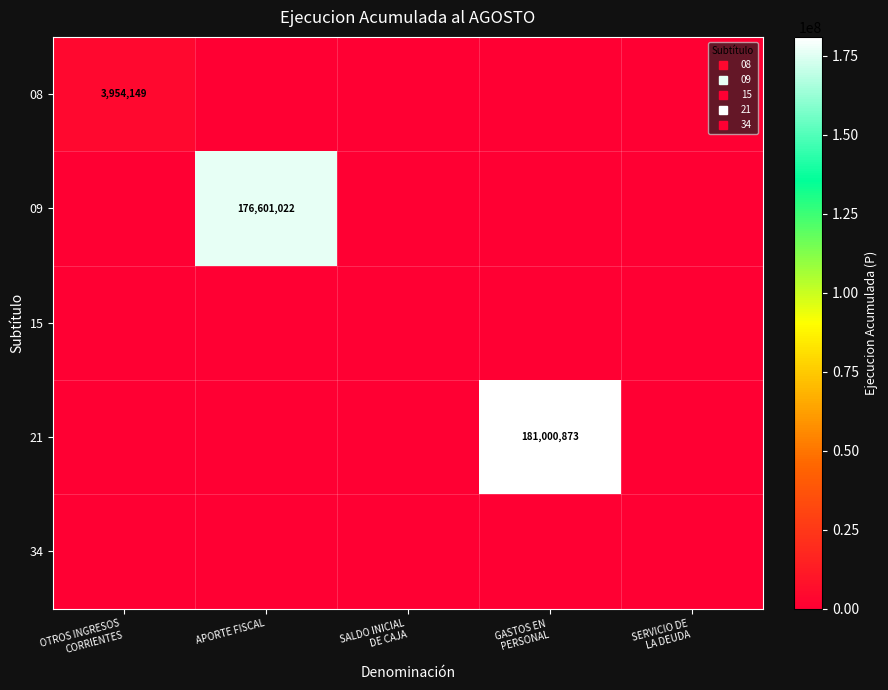

Rank the categories by 21 value from lowest to highest.

OTROS INGRESOS CORRIENTES, APORTE FISCAL, SALDO INICIAL DE CAJA, SERVICIO DE LA DEUDA, GASTOS EN PERSONAL